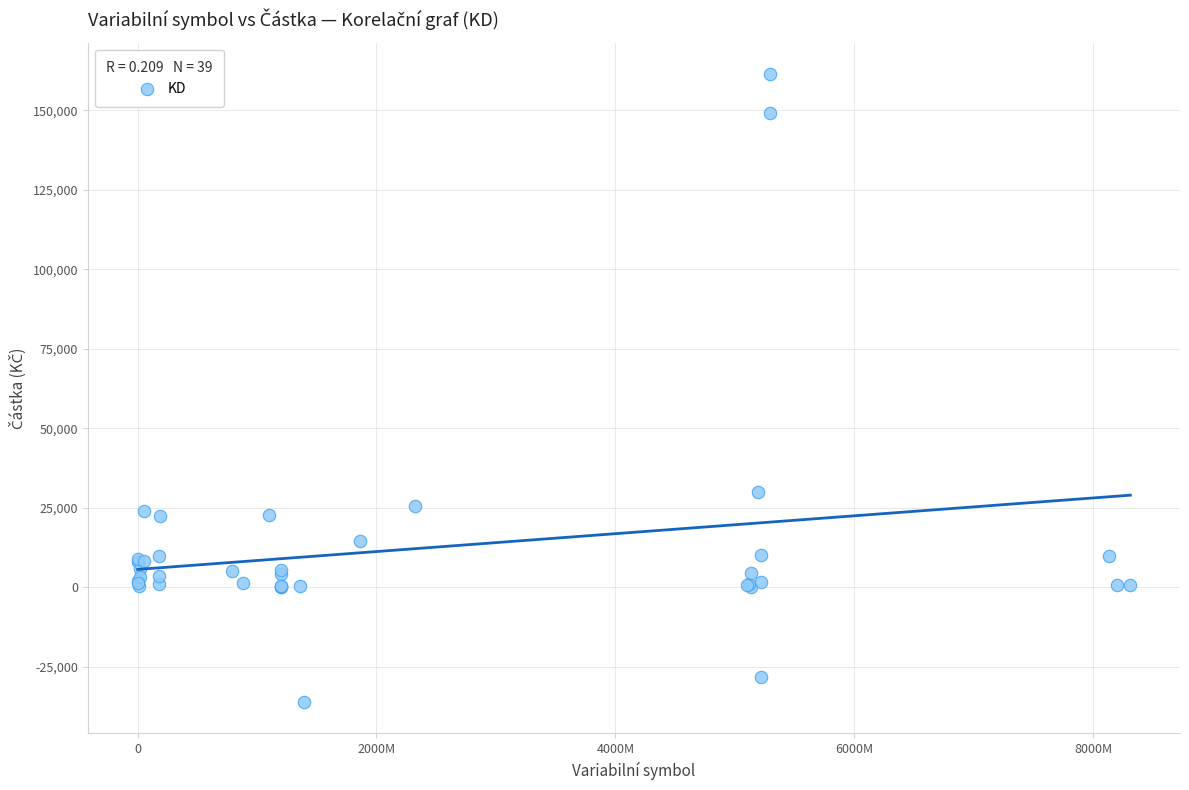

What Y value in the scatter plot is closest to 62666?

29837.6